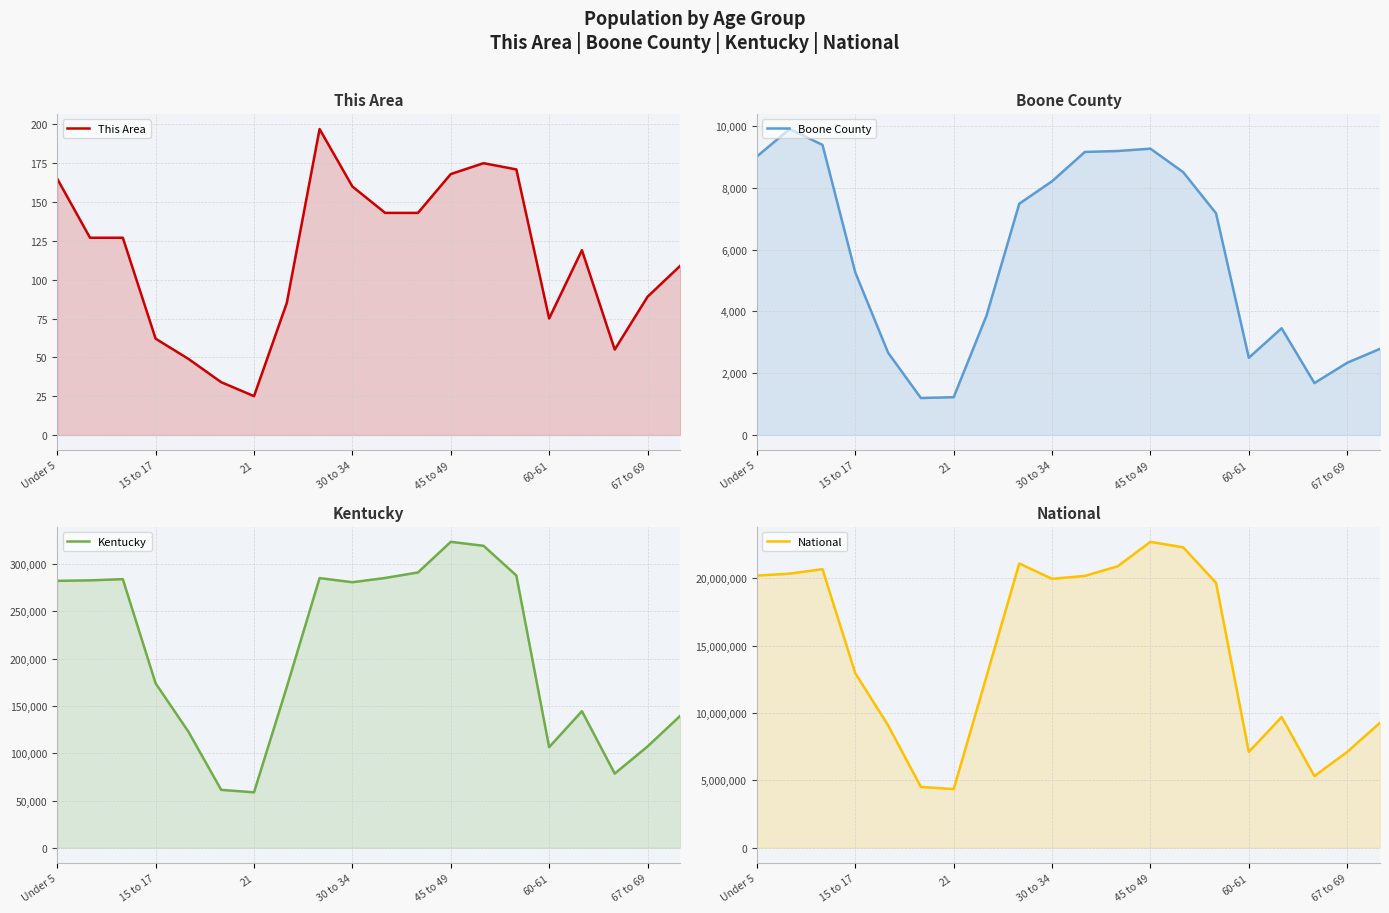

What is the spread (max minus min) of values at 11?

20890821